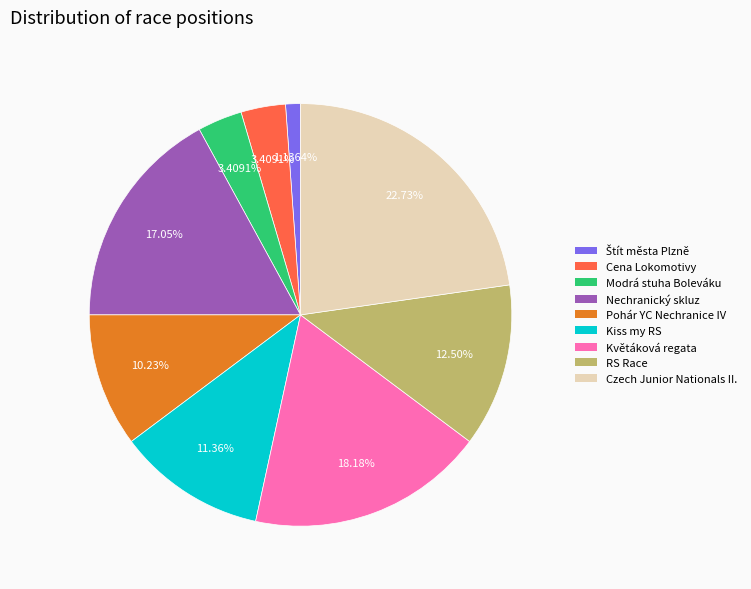

Does any single category account for the majority?

No